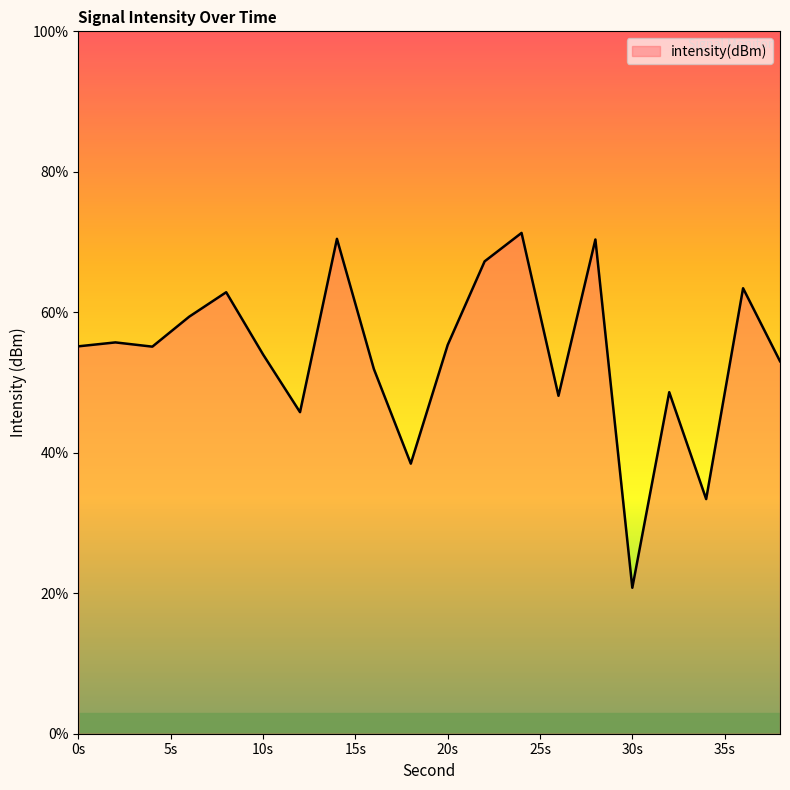

What is the sum of all values?

1080.5